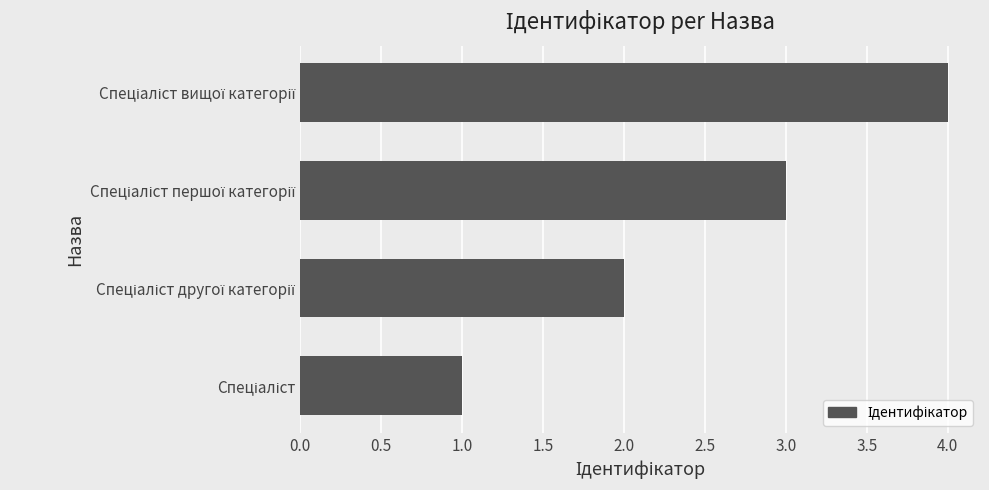

What is the maximum value shown in the chart?

4